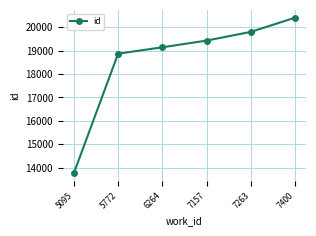

The value at 6264 is 27972. True or false?

False